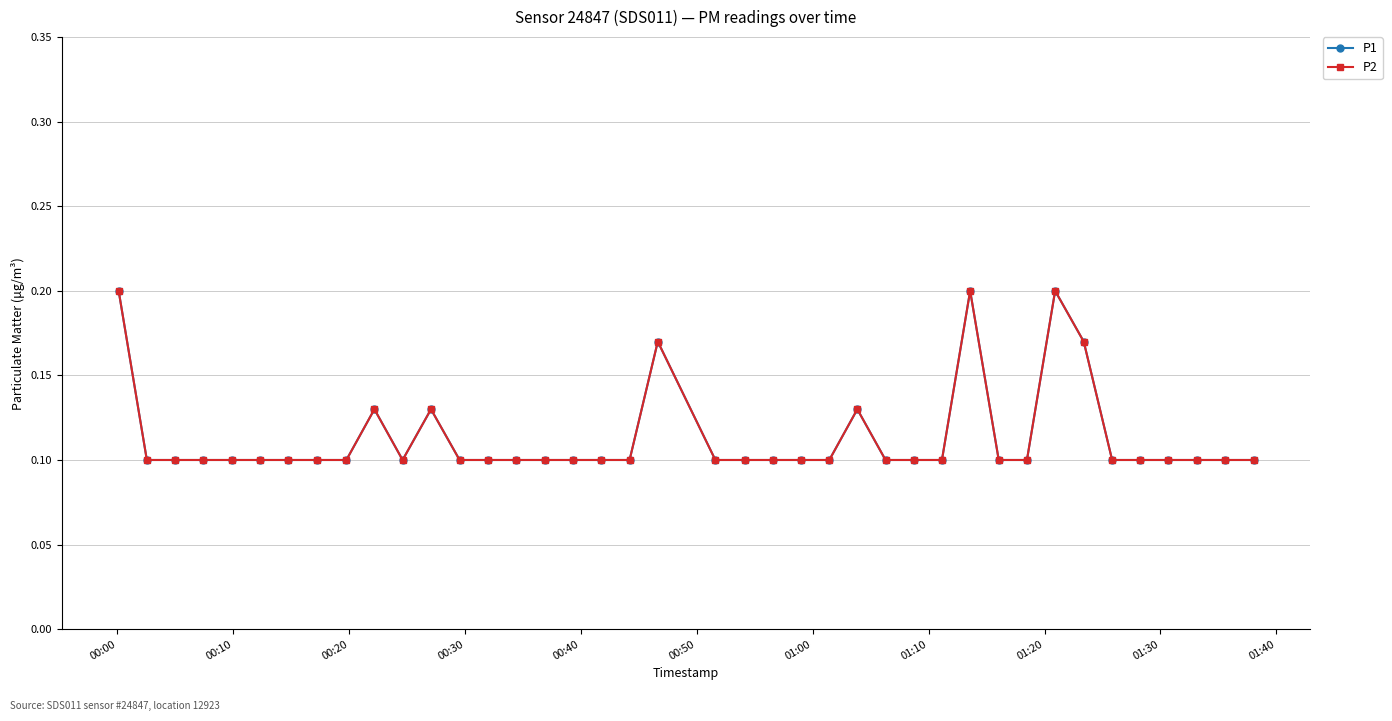

At how many categories does at least one series exceed 0?

40